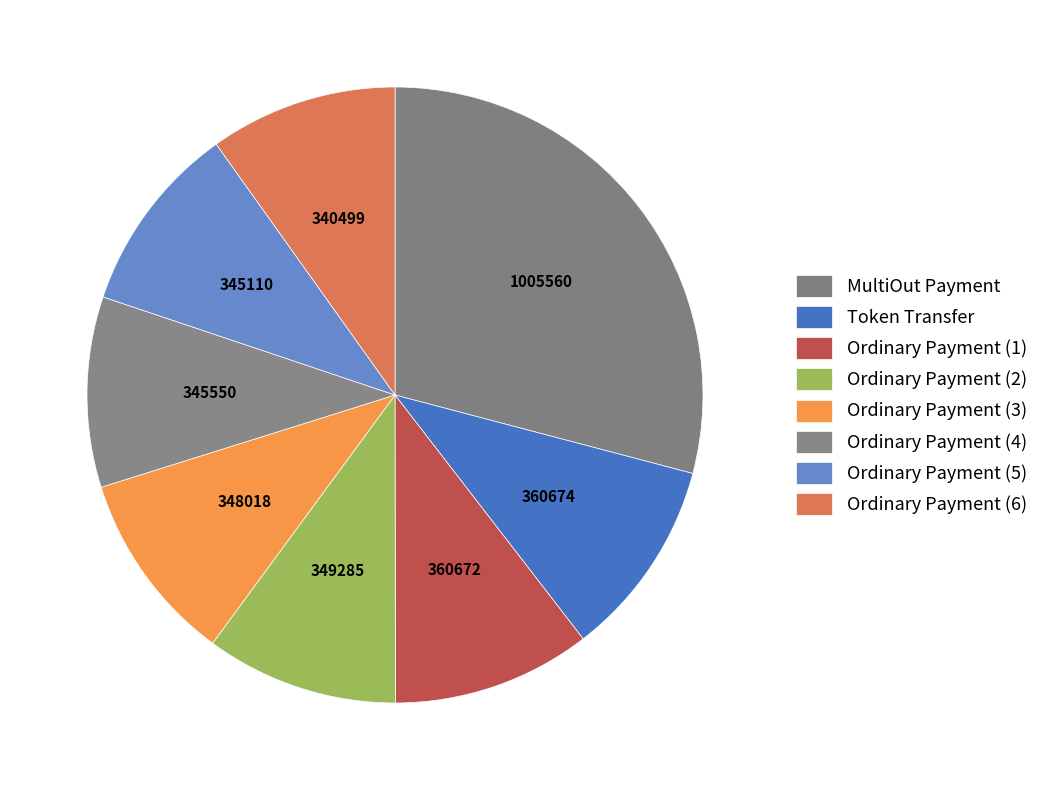

How many segments does this pie chart have?

8